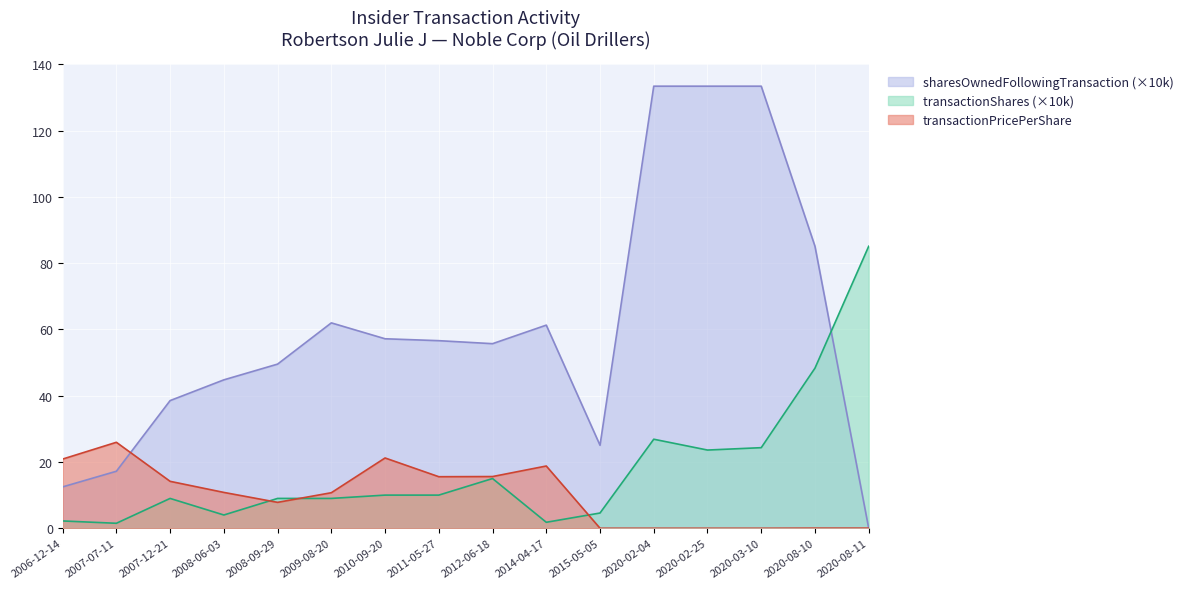

Between which two adjacent categories do transactionPricePerShare and transactionShares first intersect?

2008-06-03 and 2008-09-29